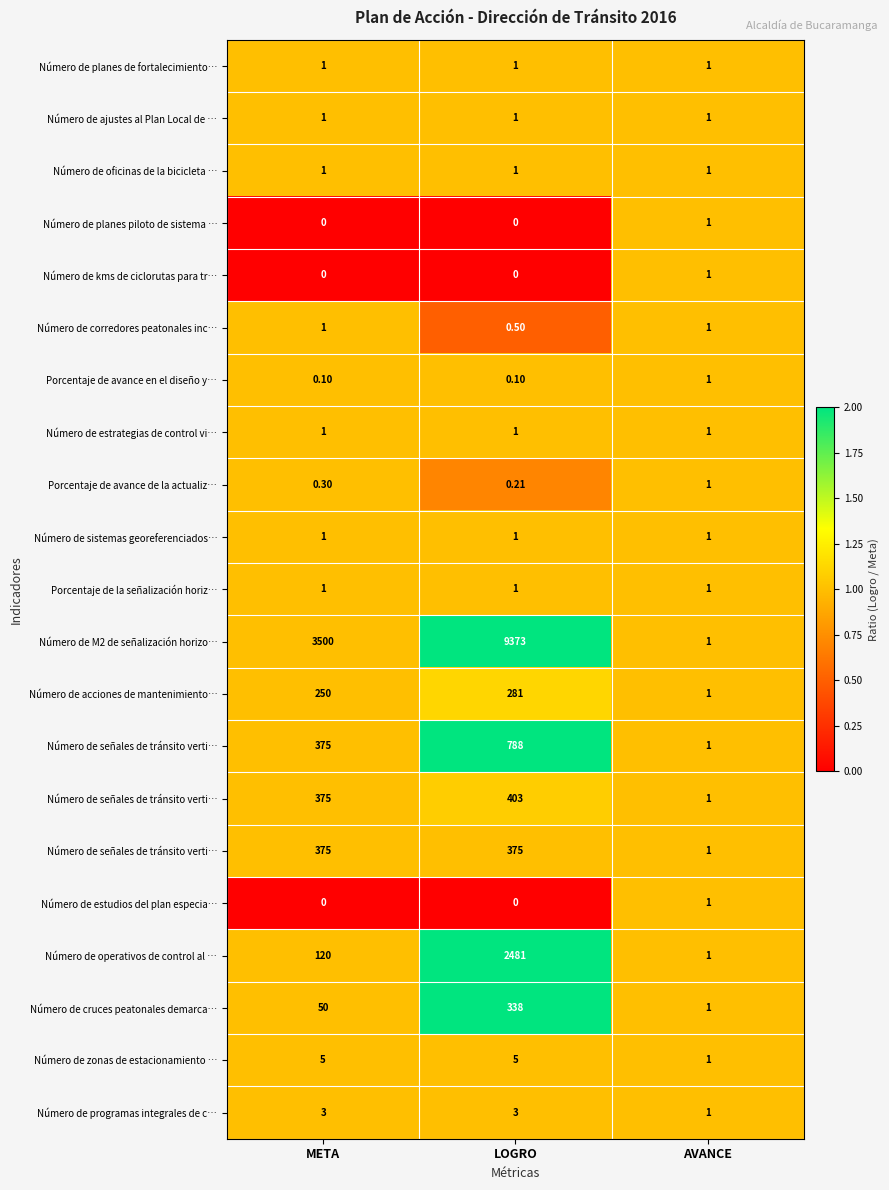

Which label corresponds to the largest value in the chart?

LOGRO